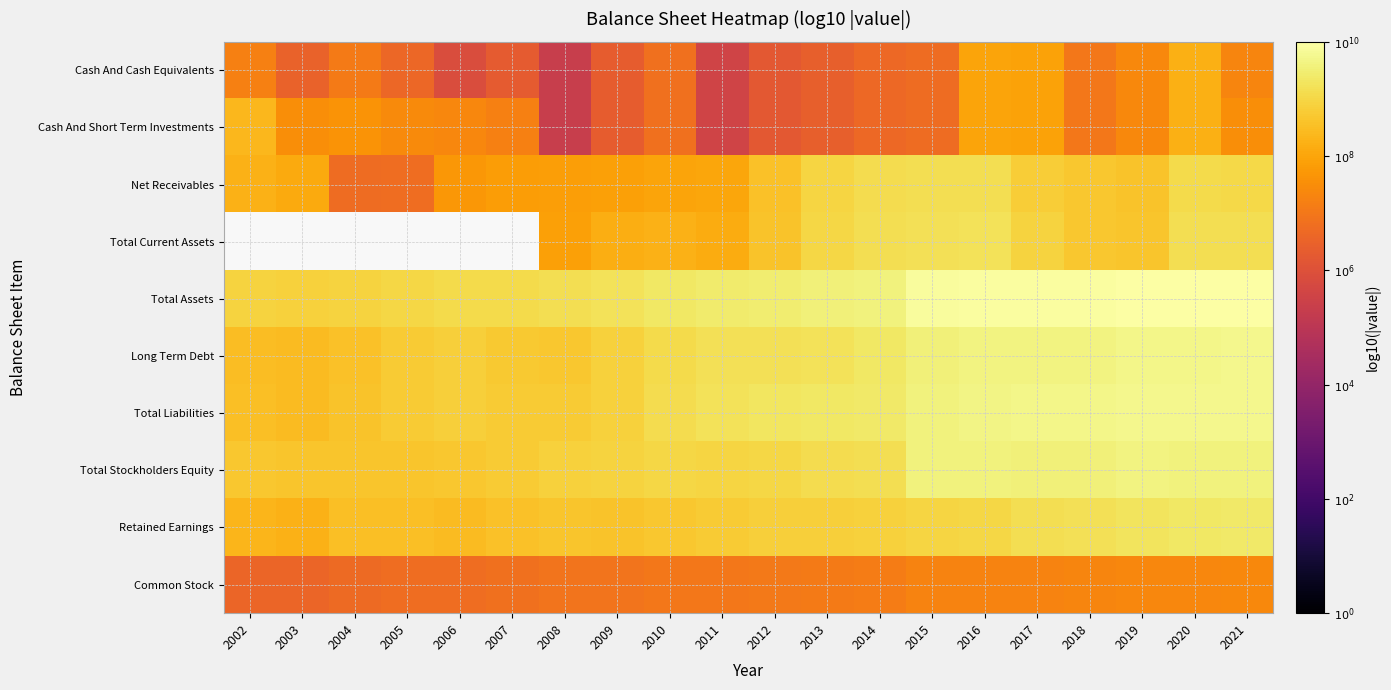

Is it true that Total Stockholders Equity equals 8.6 at 2005?

True